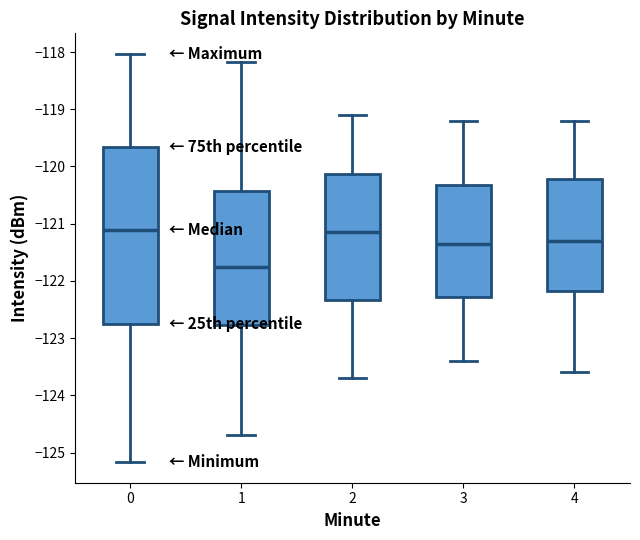

Which box is the tallest, from its lower edge to its upper edge?

0